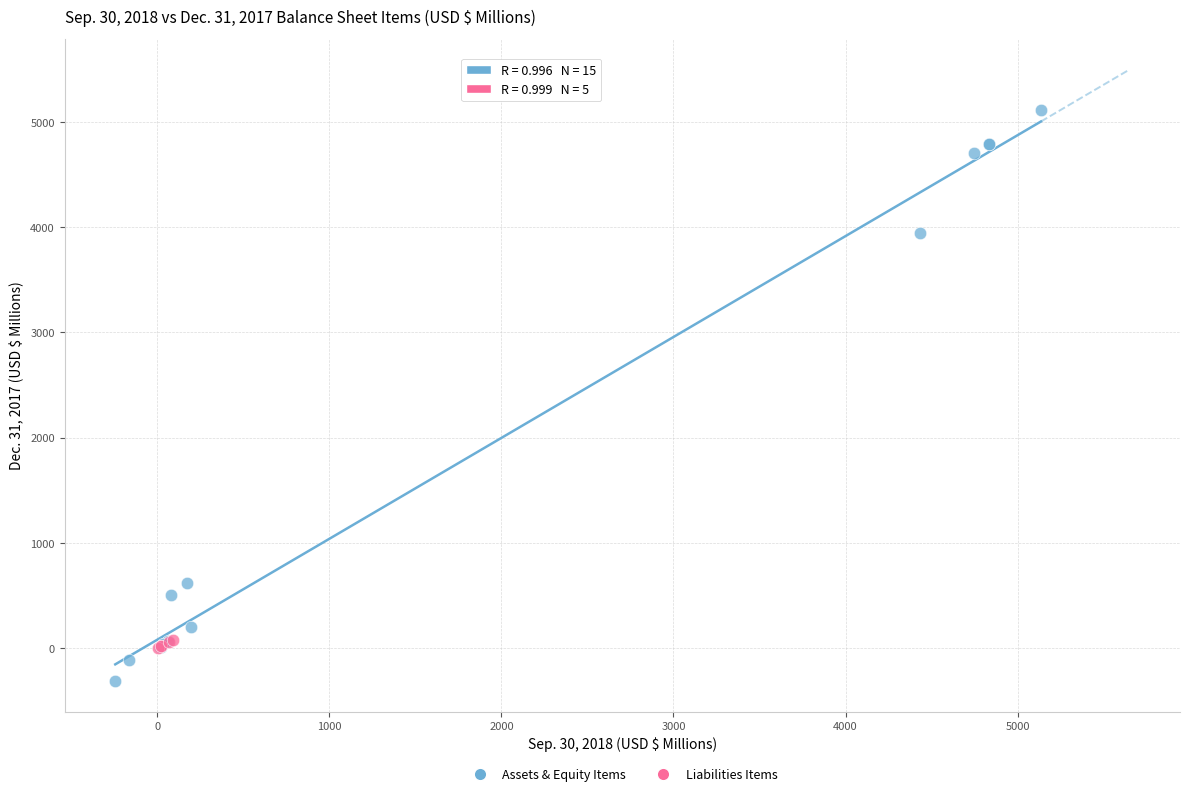

Which series reaches the minimum Y coordinate?

Assets & Equity Items